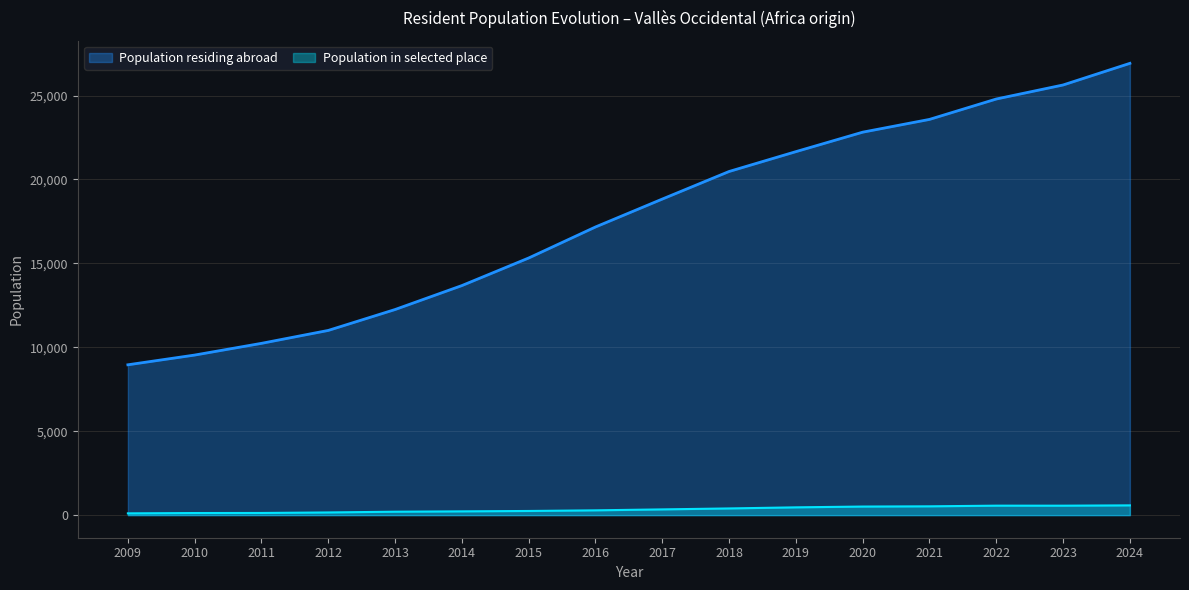

What value does the Population residing abroad series have at 2017, to the nearest 50?

18850